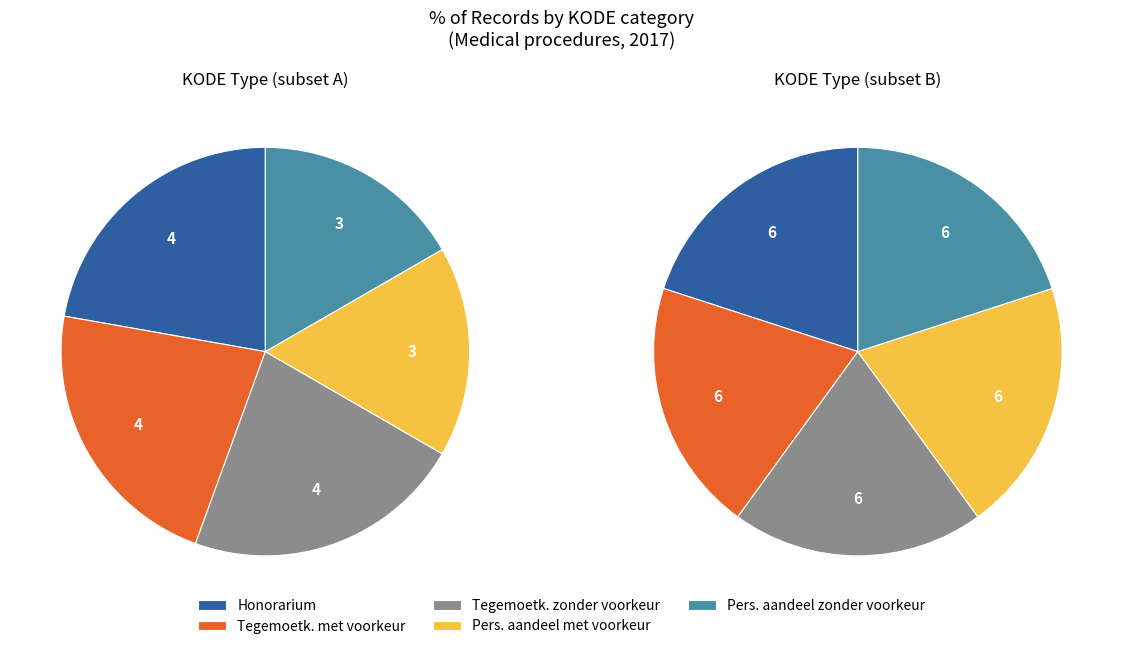

Is there a majority slice in this chart?

No